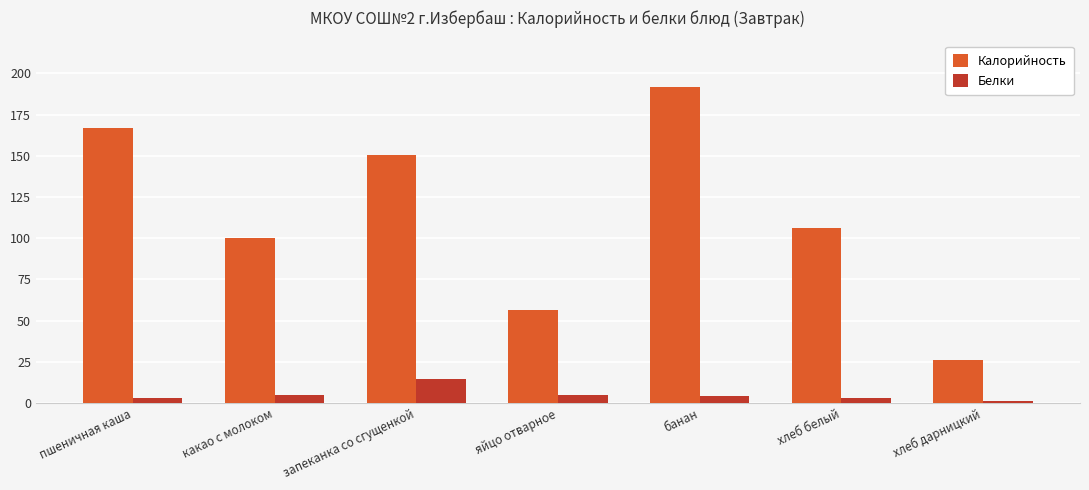

Rank the series by their maximum value, from highest to lowest.

Калорийность, Белки